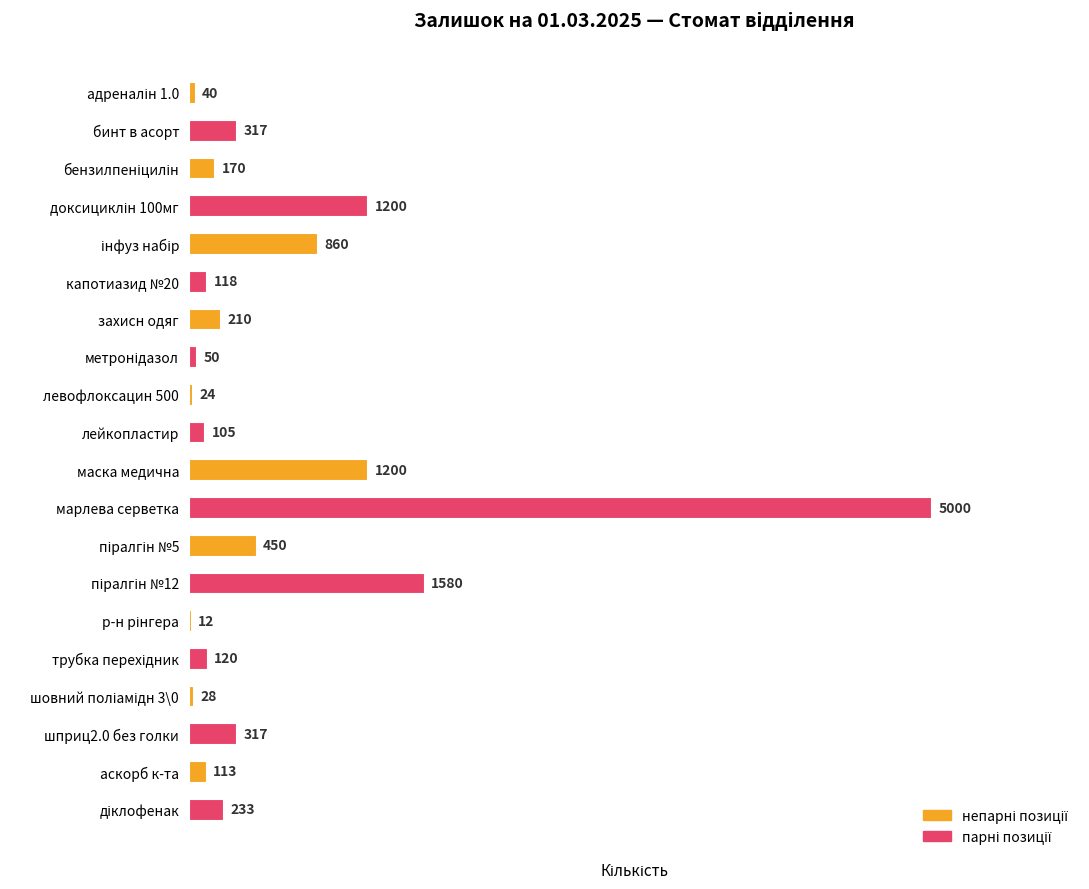

Count the number of data series in this chart.

1